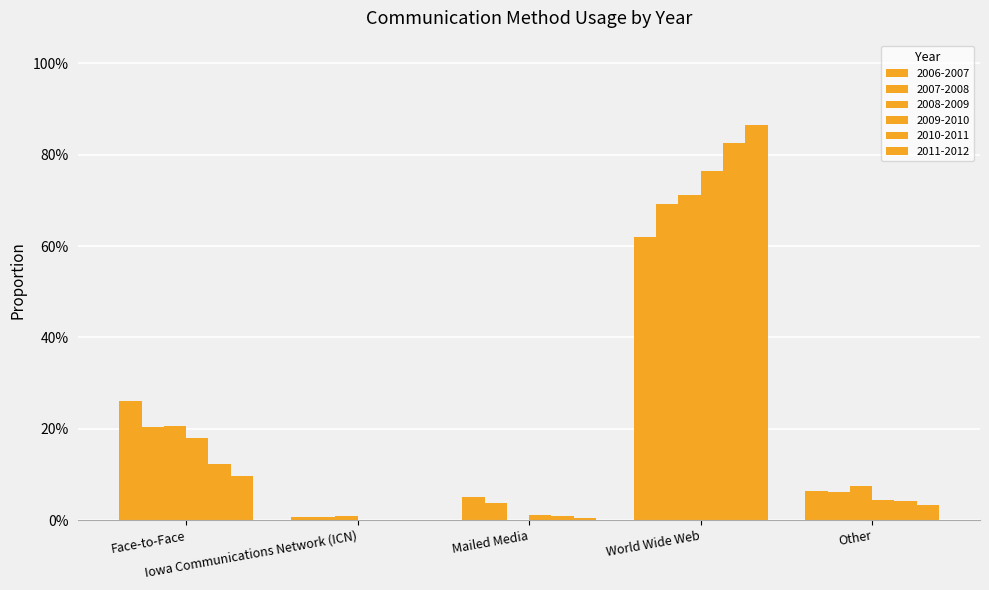

What is the value of the 2011-2012 bar at the 1st from the left?

0.1